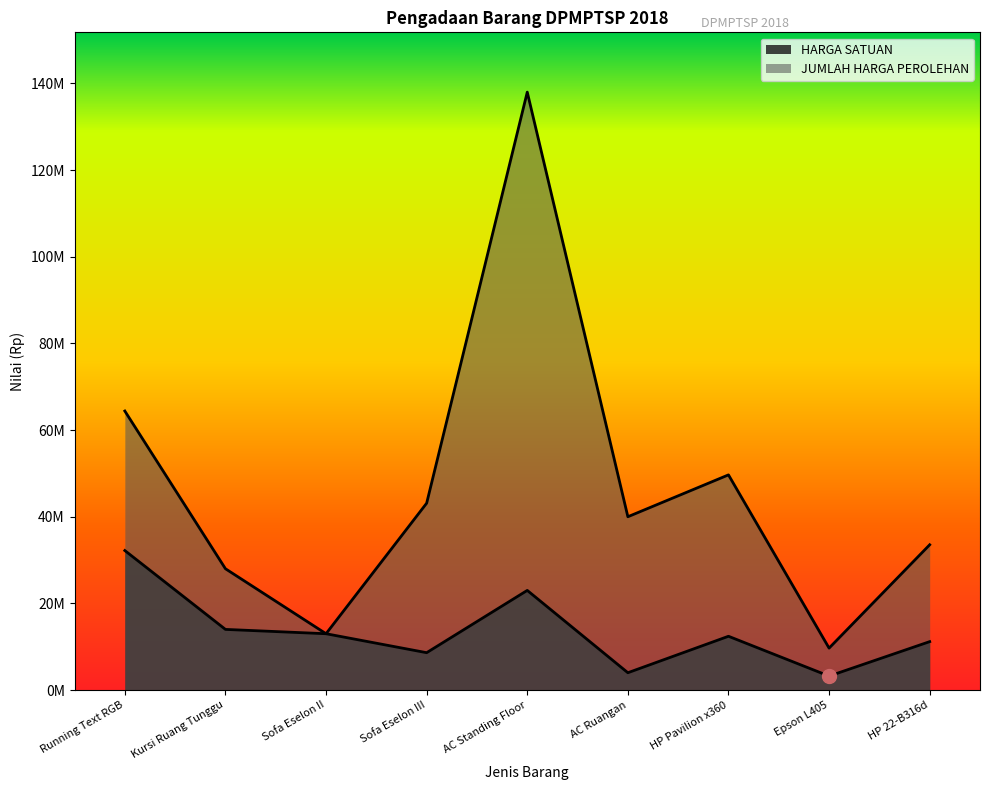

What is the value of the JUMLAH HARGA PEROLEHAN point at the 7th from the left?

49661600